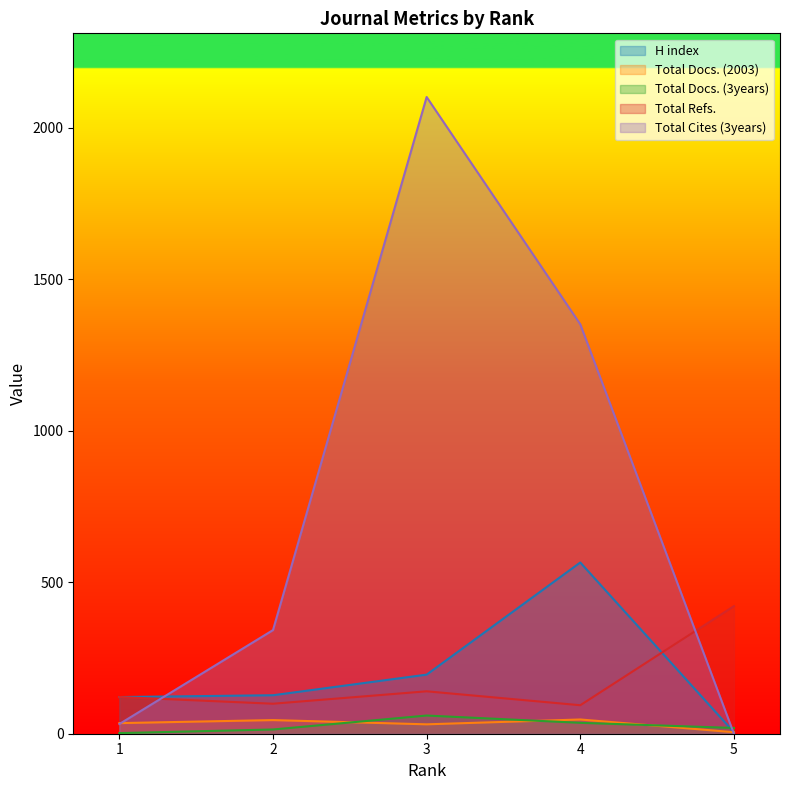

Where does the Total Cites (3years) series first go above 342?

3